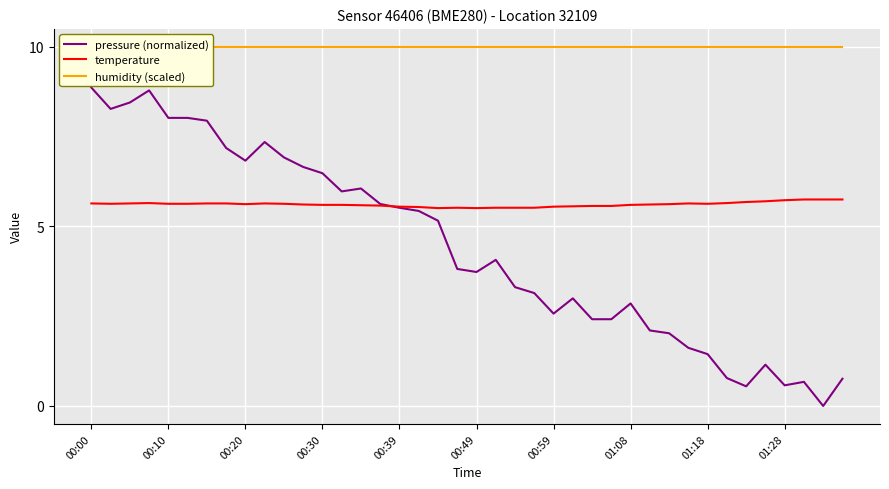

What is the lowest value of the humidity (scaled) series?

10.0